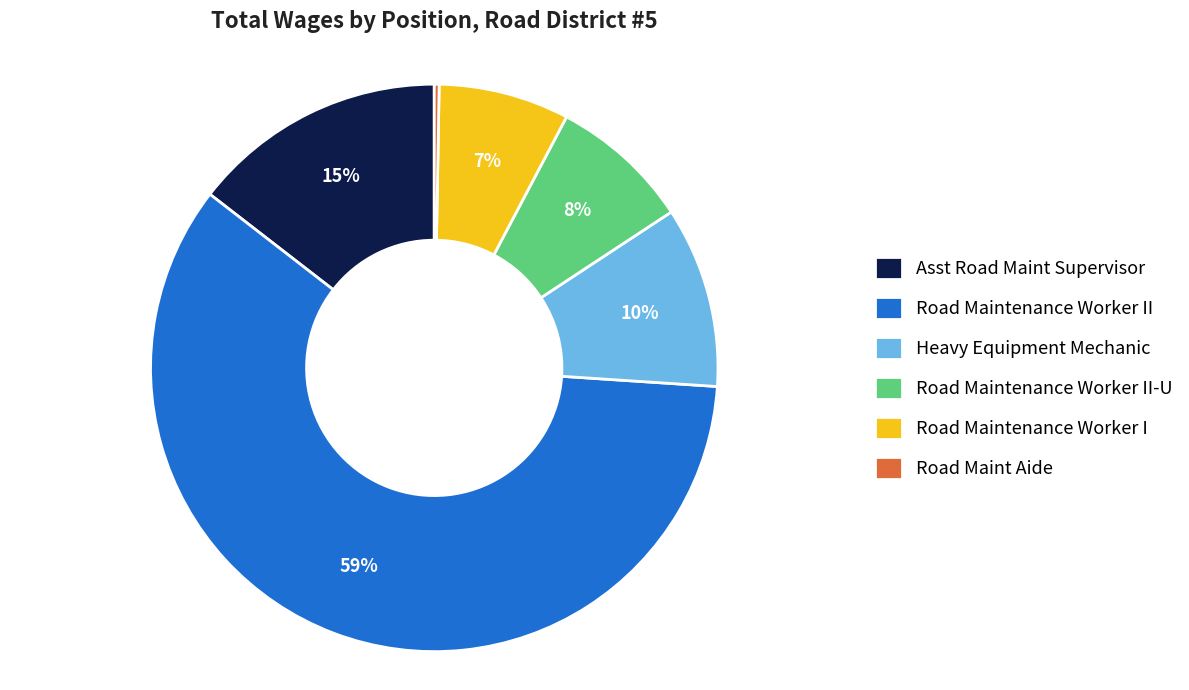

To the nearest percent, what is the combined percentage of Heavy Equipment Mechanic and Asst Road Maint Supervisor?

25%